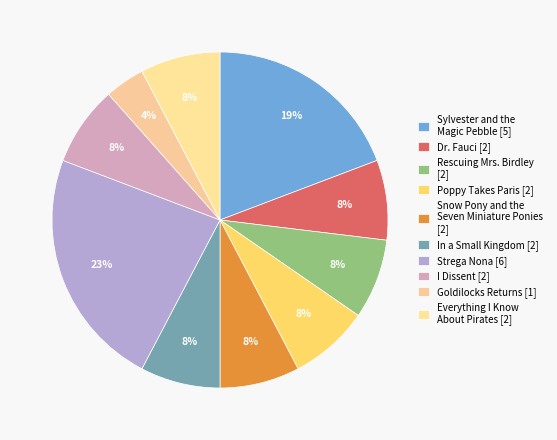

How many slices are in this pie chart?

10